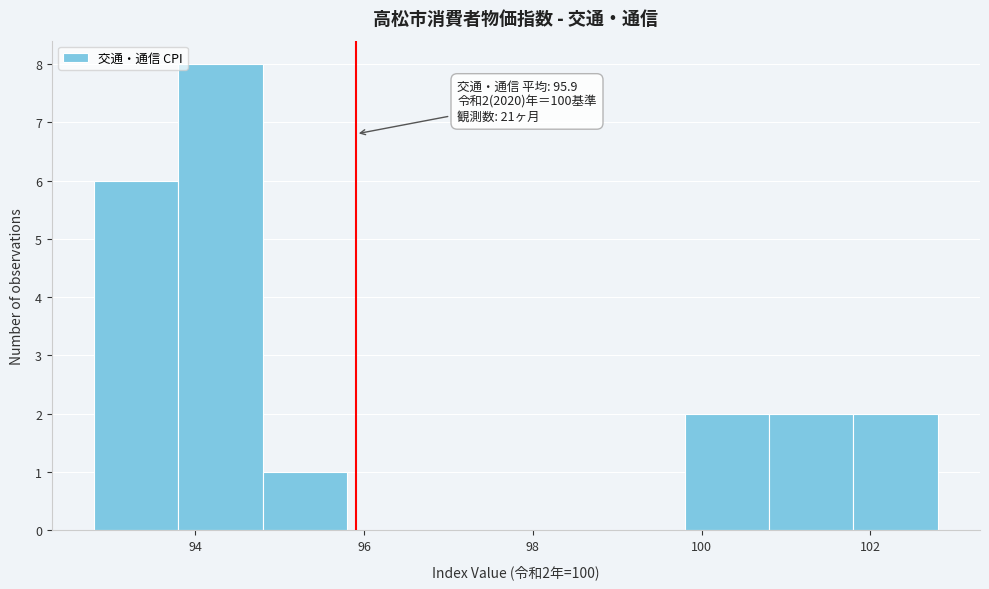

Which range on the x-axis has the tallest bar?

93.8 to 94.8